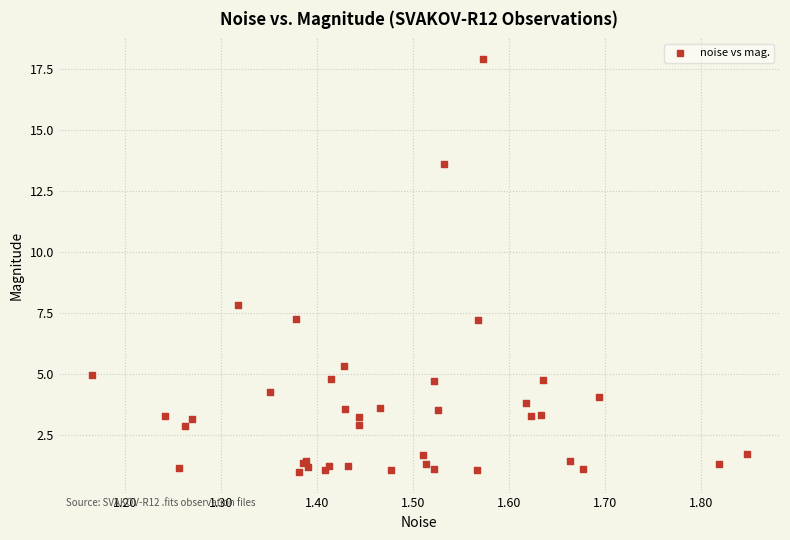

What Y value in the scatter plot is closest to 9?

7.8